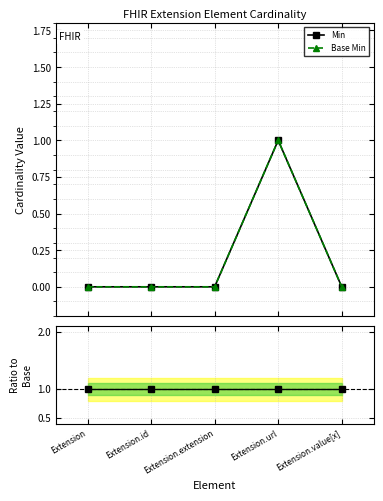

True or false: Min and Base Min / Min intersect in this chart.

False